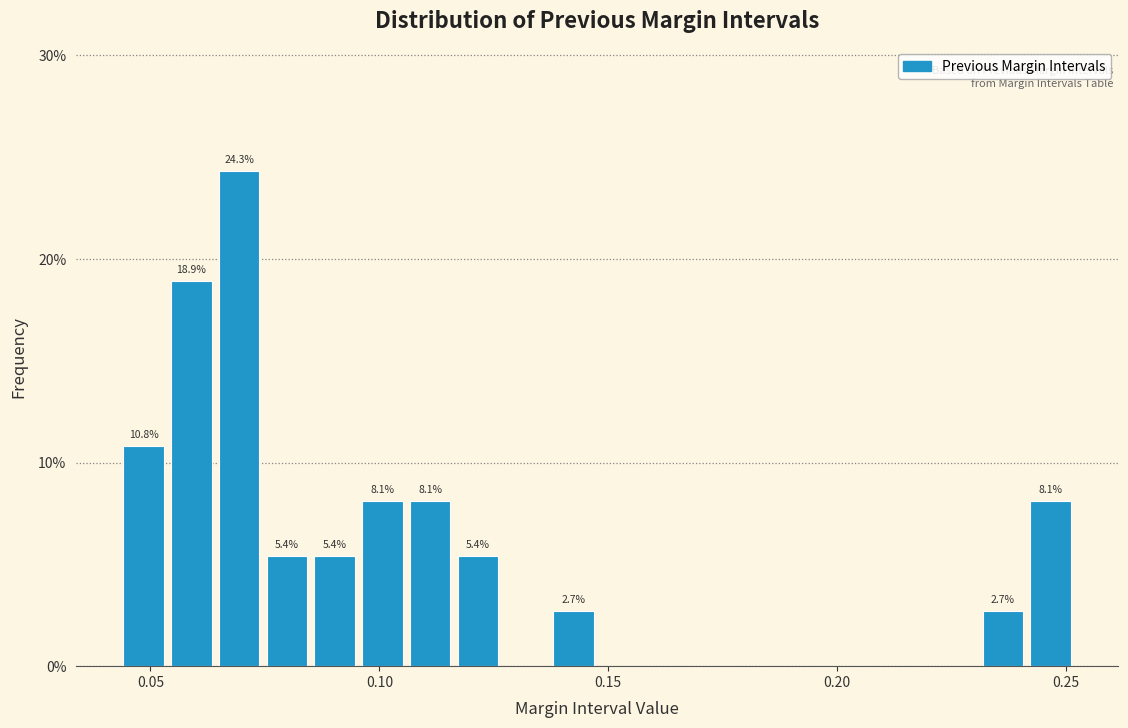

Around what value on the x-axis is the tallest bar? Give the approximate position of its centre, as read against the axis.

0.070